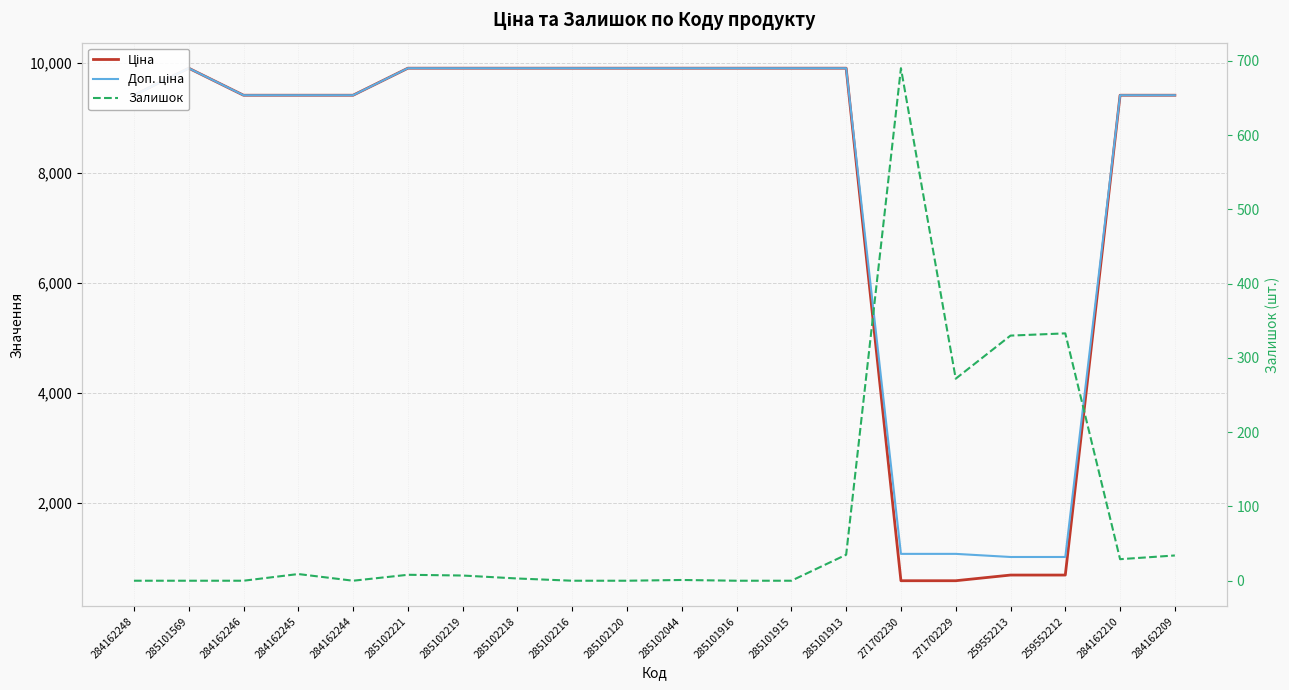

What is the difference between the Залишок values at 271702229 and 284162246?

272.0